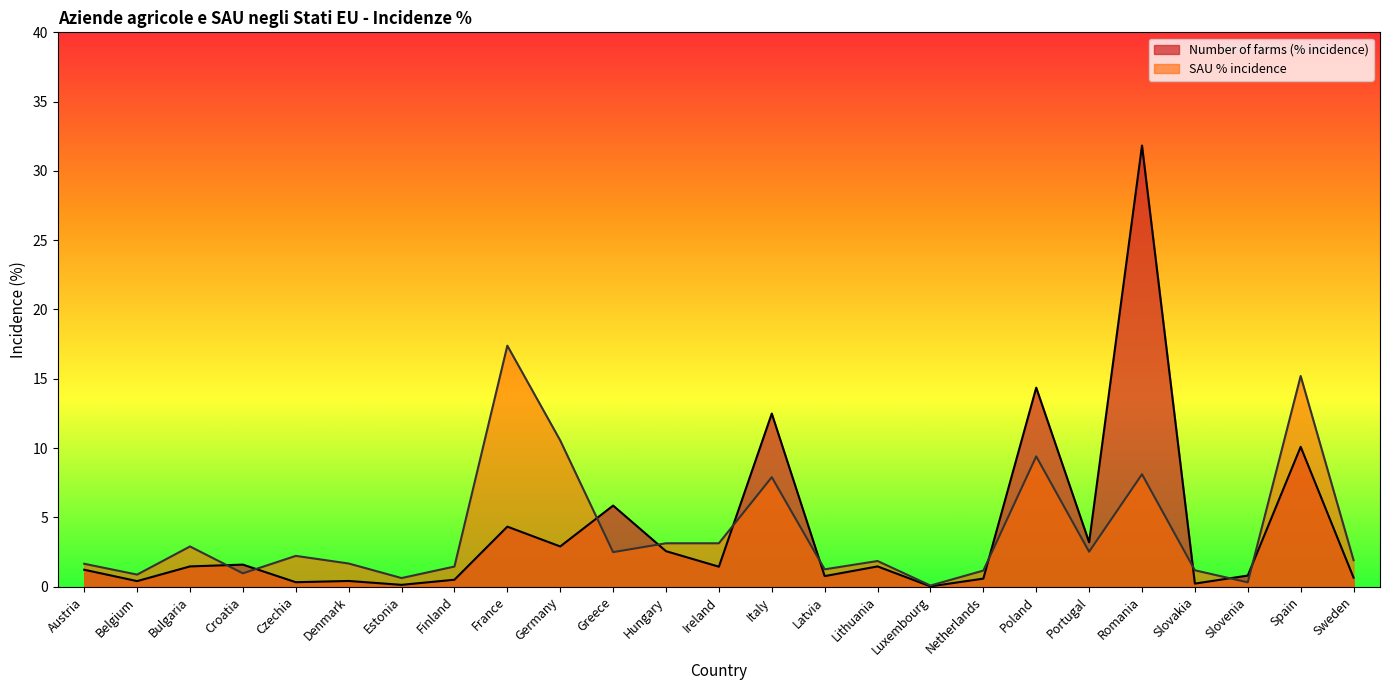

Reading left to right, transcribe all the data shown in this chart.

Number of farms (% incidence): Austria=1.2	Belgium=0.4	Bulgaria=1.5	Croatia=1.6	Czechia=0.3	Denmark=0.4	Estonia=0.1	Finland=0.5	France=4.3	Germany=2.9	Greece=5.8	Hungary=2.6	Ireland=1.4	Italy=12.5	Latvia=0.8	Lithuania=1.5	Luxembourg=0.0	Netherlands=0.6	Poland=14.4	Portugal=3.2	Romania=31.8	Slovakia=0.2	Slovenia=0.8	Spain=10.1	Sweden=0.7
SAU % incidence: Austria=1.6	Belgium=0.9	Bulgaria=2.9	Croatia=1.0	Czechia=2.2	Denmark=1.7	Estonia=0.6	Finland=1.4	France=17.4	Germany=10.6	Greece=2.5	Hungary=3.1	Ireland=3.1	Italy=7.9	Latvia=1.2	Lithuania=1.9	Luxembourg=0.1	Netherlands=1.2	Poland=9.4	Portugal=2.5	Romania=8.1	Slovakia=1.2	Slovenia=0.3	Spain=15.2	Sweden=1.9